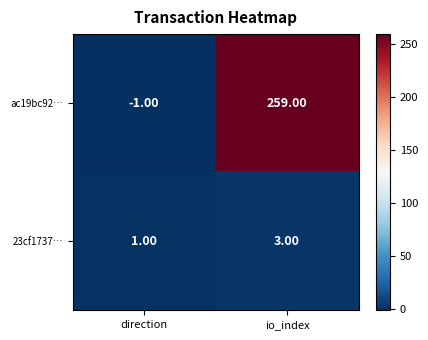

Which category has the highest value in the 23cf1737… series?

io_index